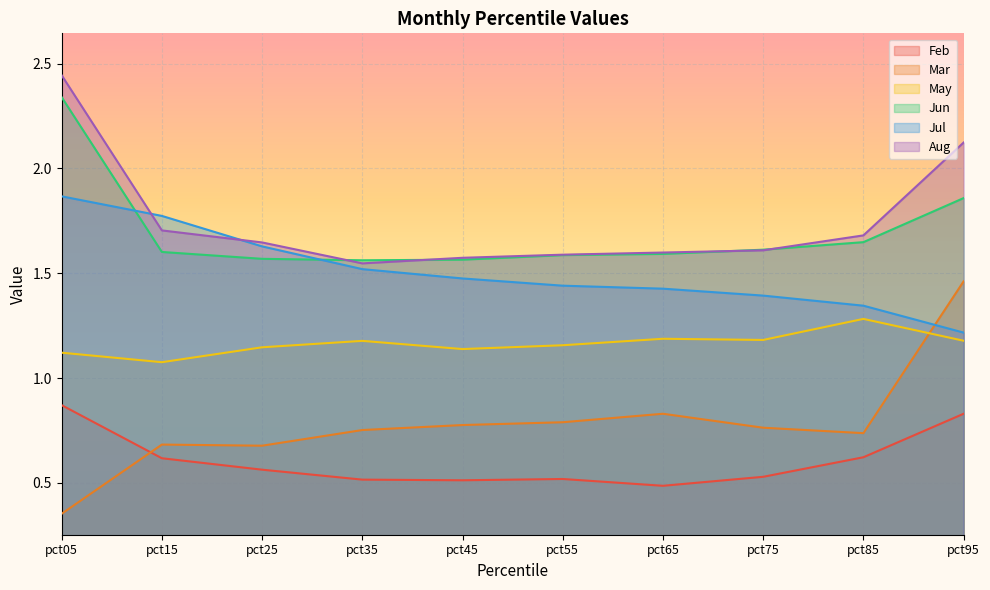

Which series has the largest total across all categories?

Aug